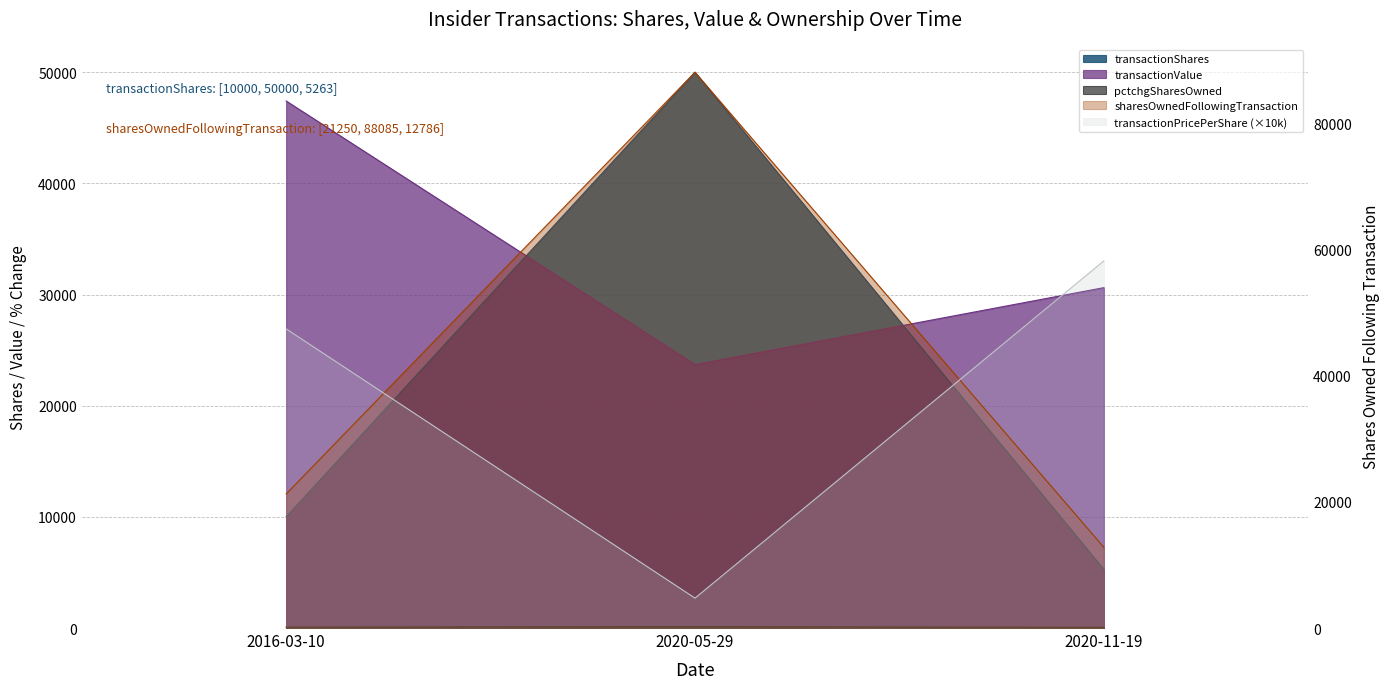

Which category has the highest value across all series?

2020-05-29